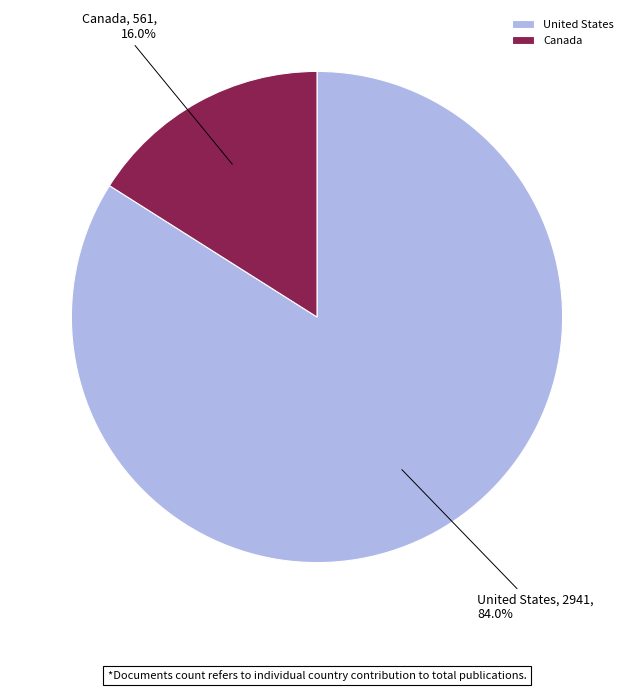

To the nearest percent, what percentage of the pie is United States?

84%